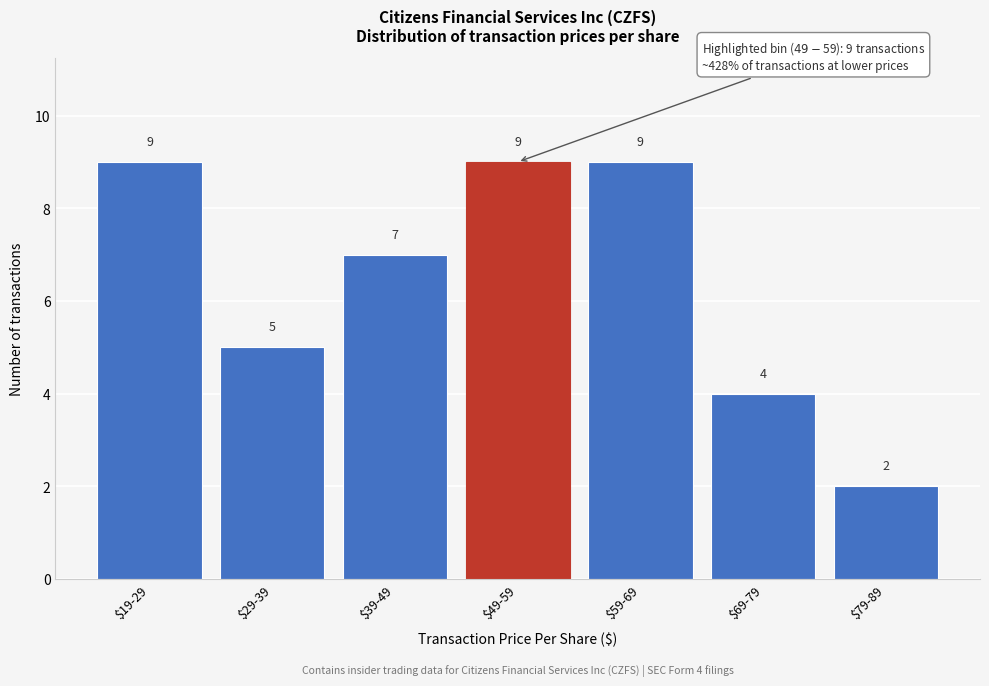

Reading left to right, what are all the values shown in this chart?

9	5	7	9	9	4	2